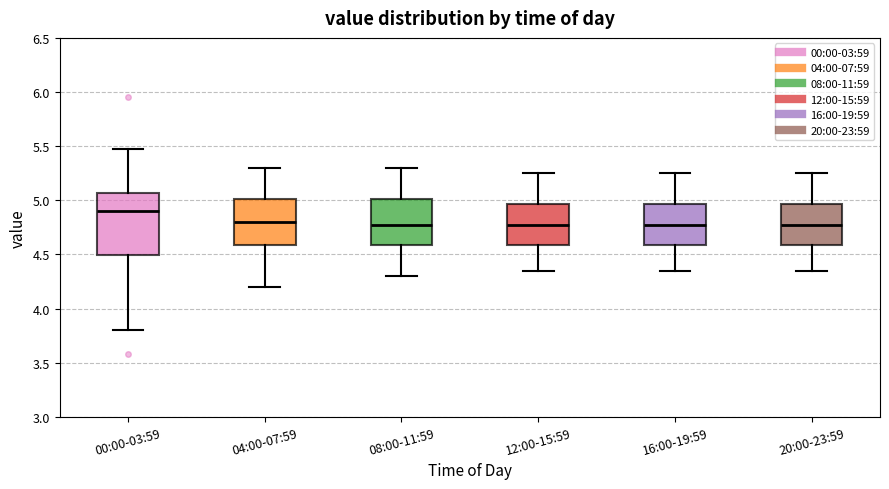

Reading left to right, read every box against the y-axis: the position of its median line, the range the box covers, and the ends of its whiskers. The values are not printed on the chart, so give them approximately, as read against the axis.

00:00-03:59: median 4.90, box 4.50 to 5.05, whiskers 3.80 to 5.45
04:00-07:59: median 4.80, box 4.60 to 5.00, whiskers 4.20 to 5.30
08:00-11:59: median 4.80, box 4.60 to 5.00, whiskers 4.30 to 5.30
12:00-15:59: median 4.80, box 4.60 to 4.95, whiskers 4.35 to 5.25
16:00-19:59: median 4.80, box 4.60 to 4.95, whiskers 4.35 to 5.25
20:00-23:59: median 4.80, box 4.60 to 4.95, whiskers 4.35 to 5.25